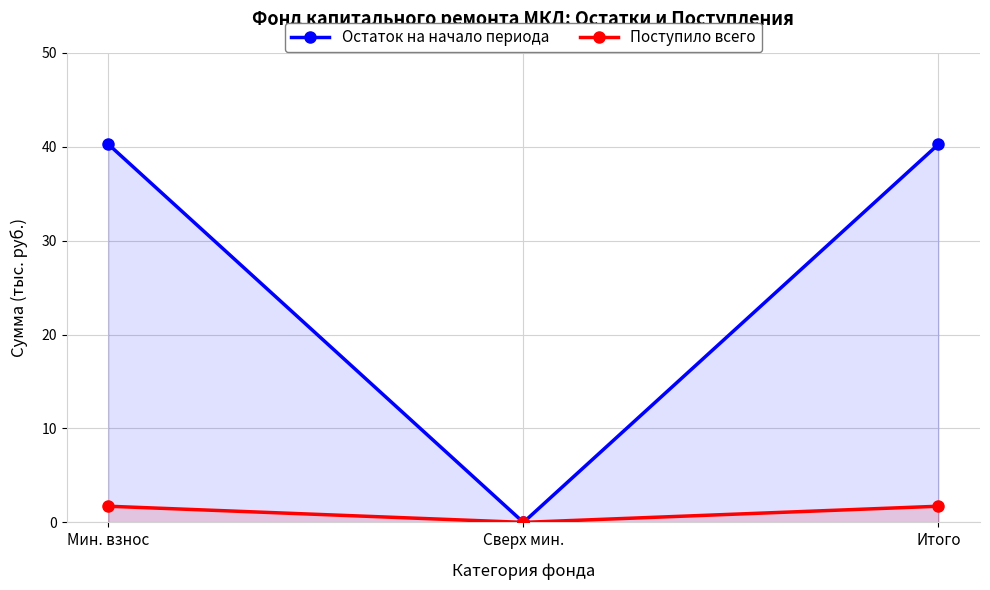

Count the number of categories in the chart.

3